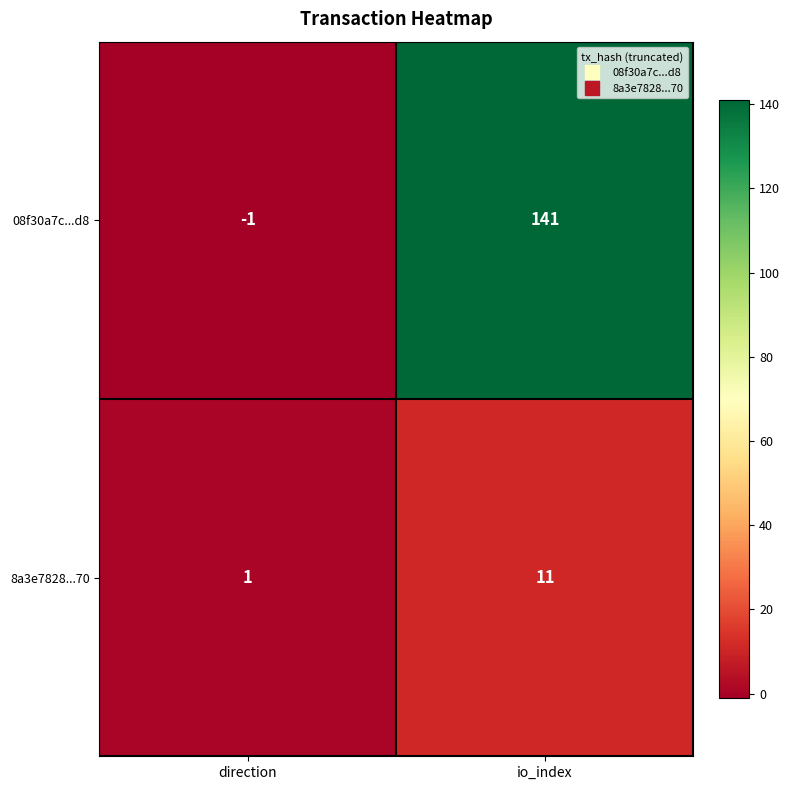

The value of 08f30a7c...d8 at direction is -1. True or false?

True